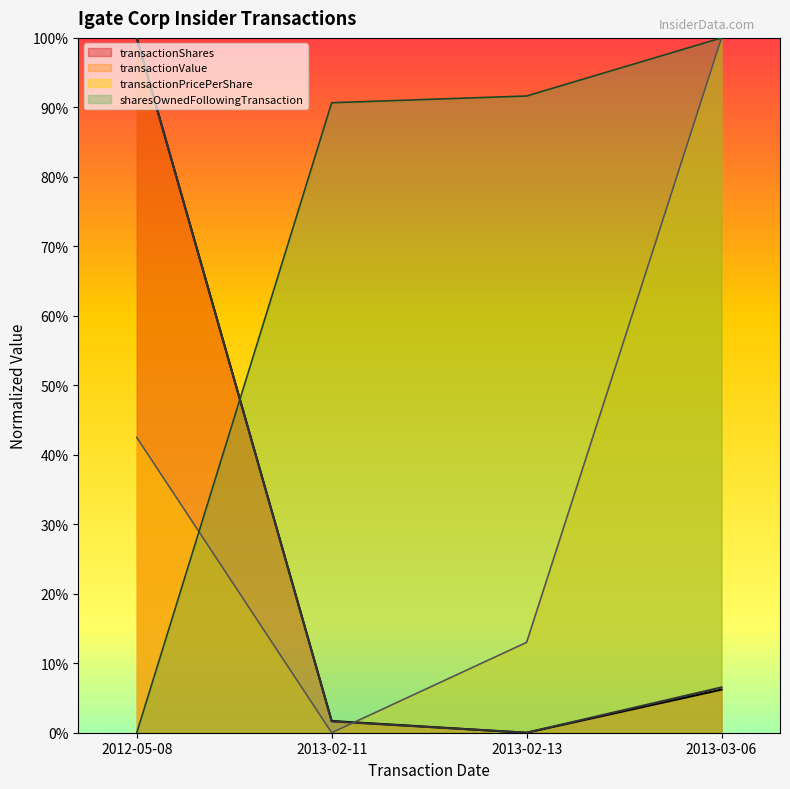

Read the transactionShares value at 2013-03-06.

0.1